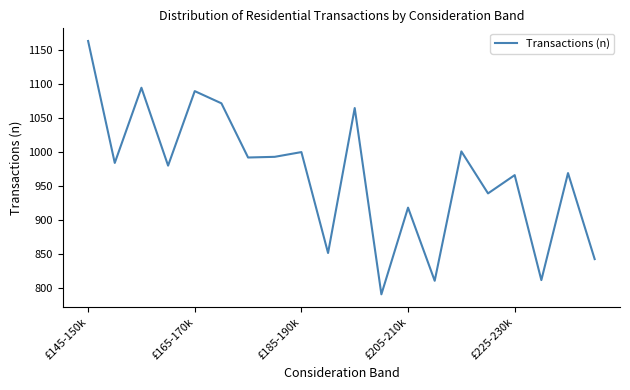

What is the smallest value displayed?

790